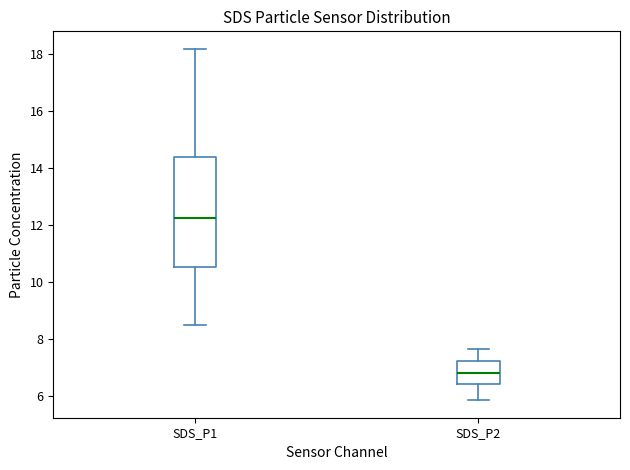

Which box is the tallest, from its lower edge to its upper edge?

SDS_P1